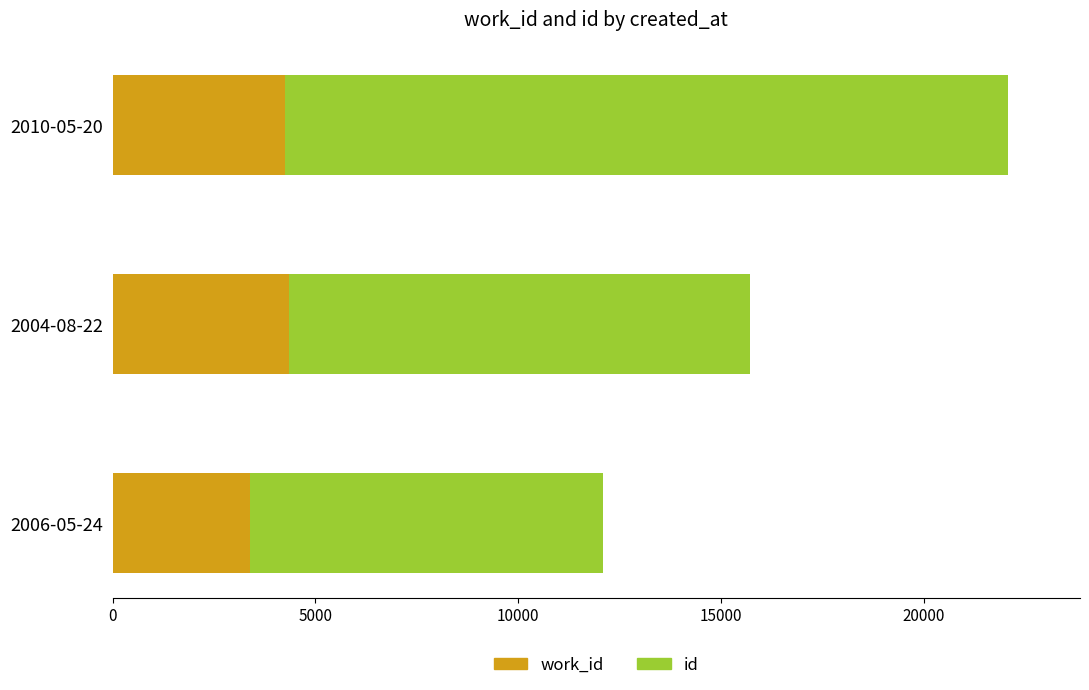

How many series are shown in this chart?

2